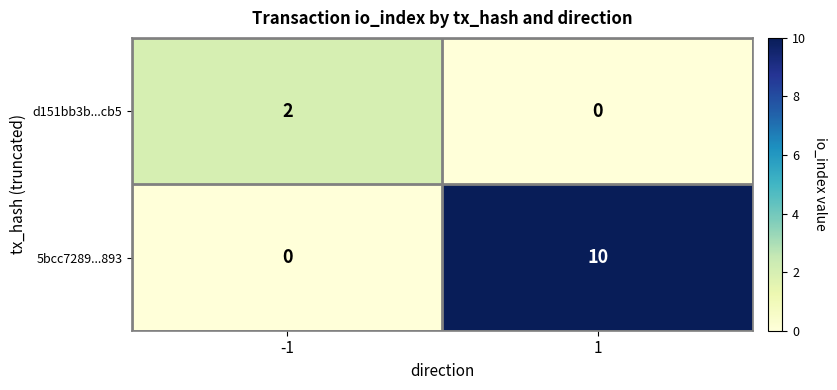

List the series in order of their overall mean, highest first.

5bcc7289...893, d151bb3b...cb5